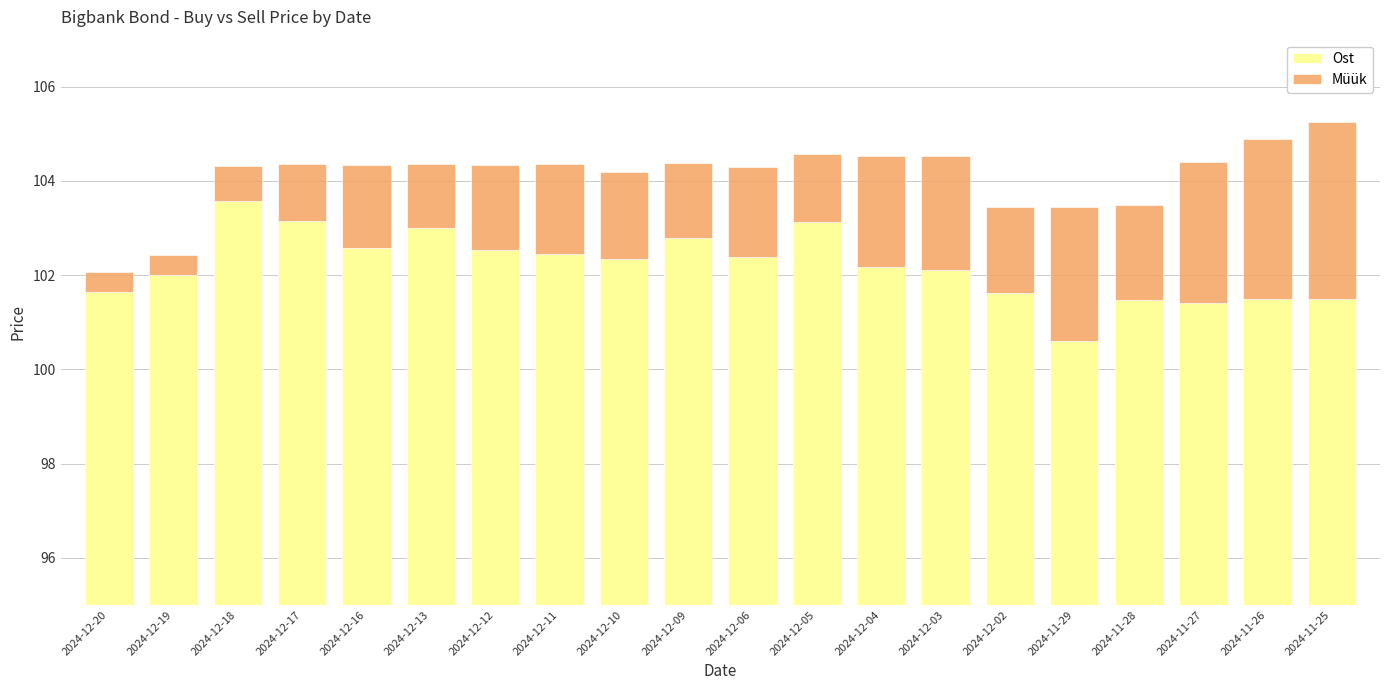

What value does the Ost series have at 2024-12-03?

102.1